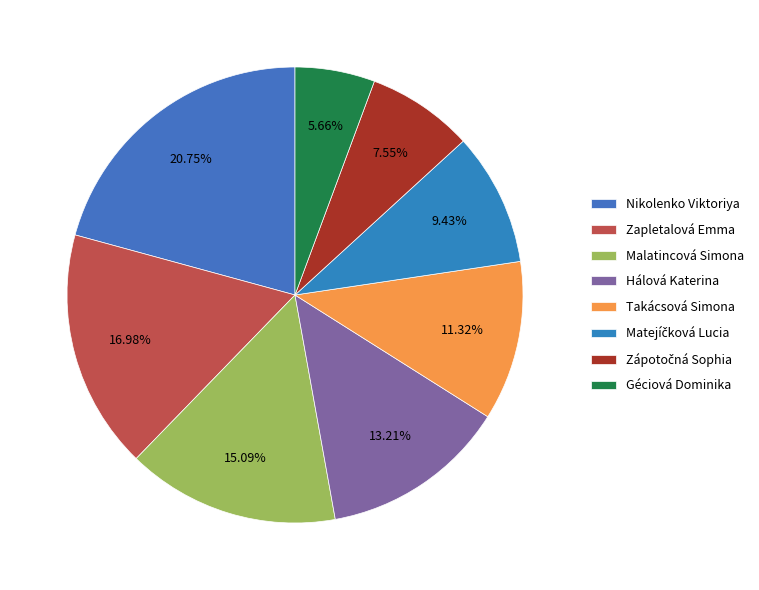

What is the ratio of the value at Zapletalová Emma to the value at Matejíčková Lucia?

1.8